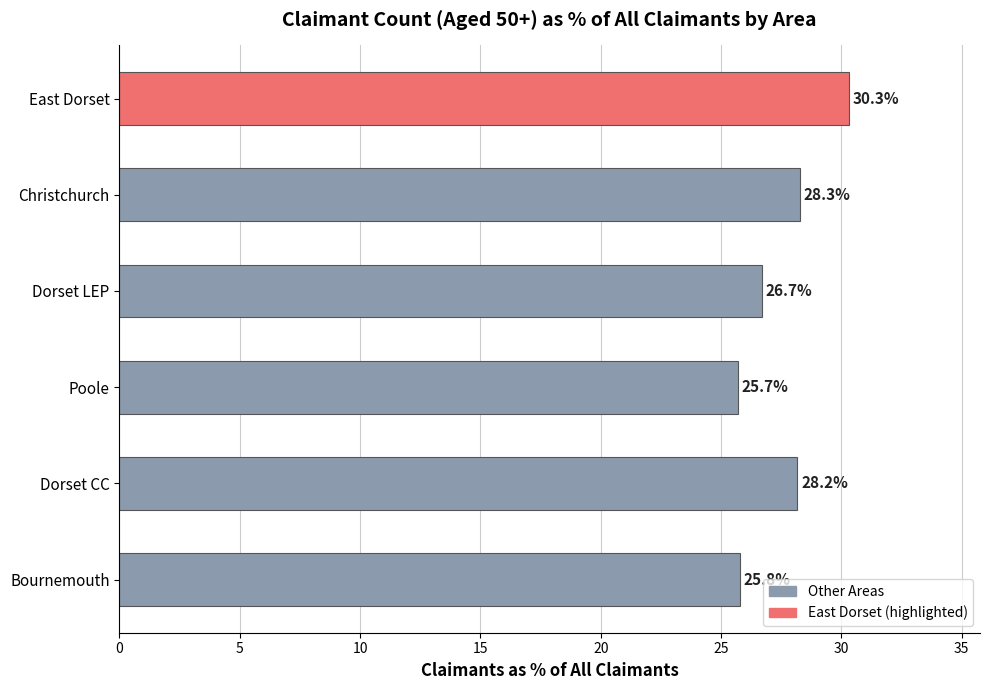

What is the sum of all values?

164.9